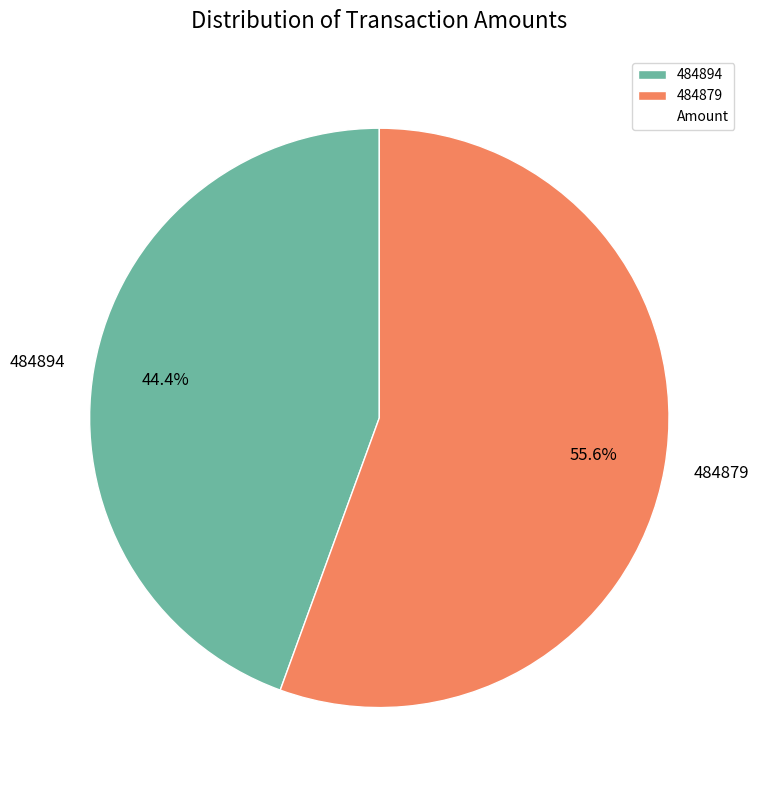

How much of the chart is everything except 484894?

55.6%